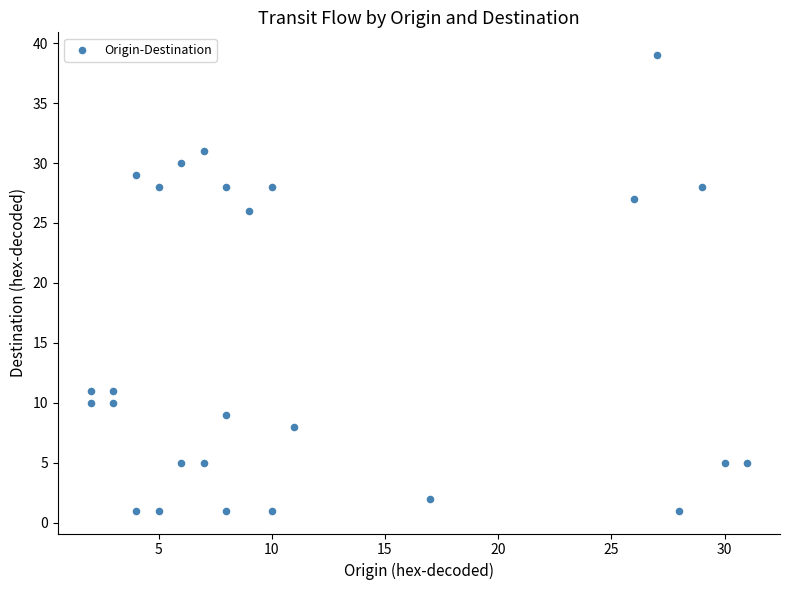

What Y value in the scatter plot is closest to 20?

26